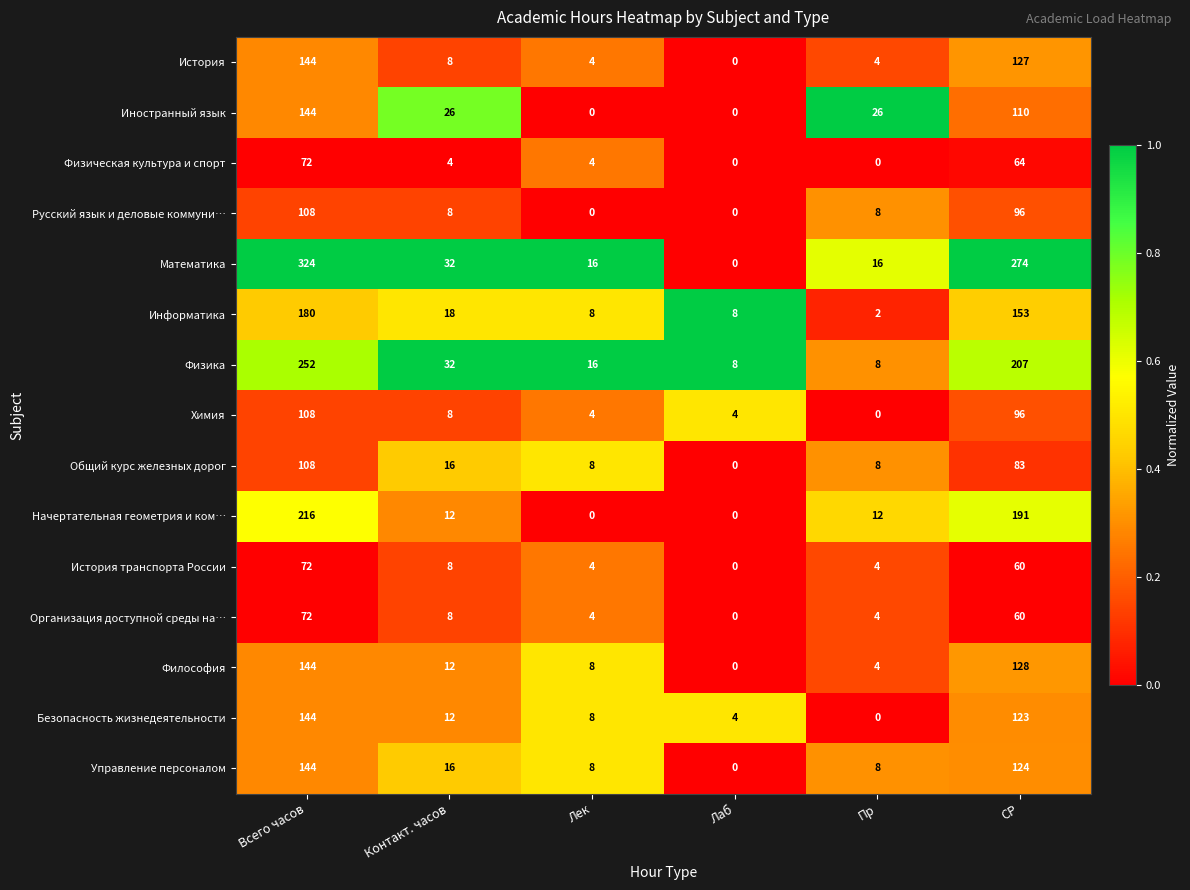

At which label does Физическая культура и спорт first exceed 4?

Всего часов